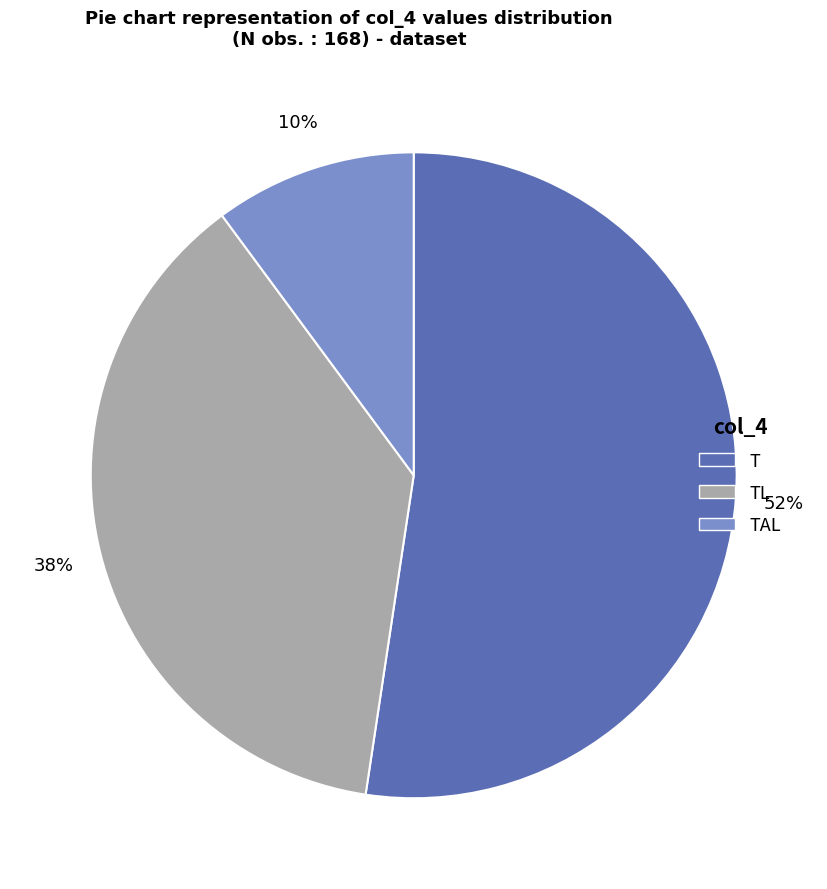

How many segments does this pie chart have?

3